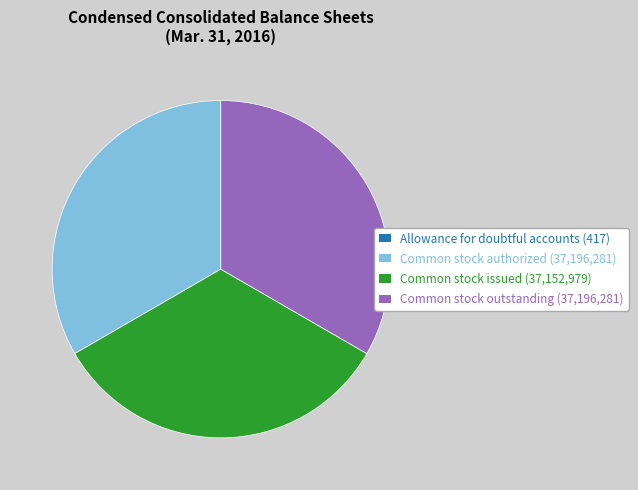

Is there a majority slice in this chart?

No